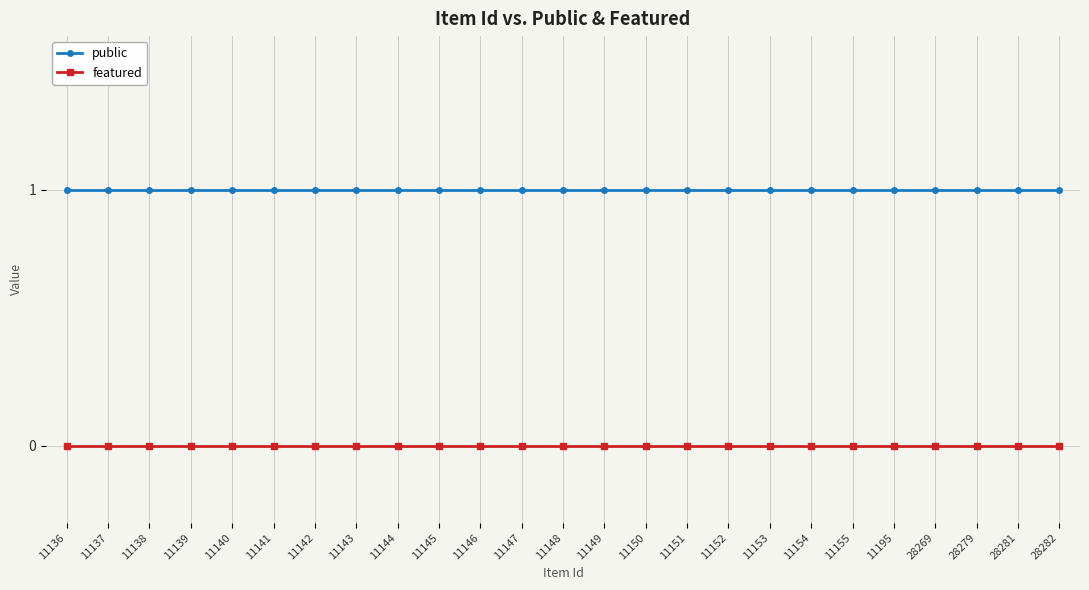

Is the value of public at 11154 greater than the value of featured at 28281?

Yes